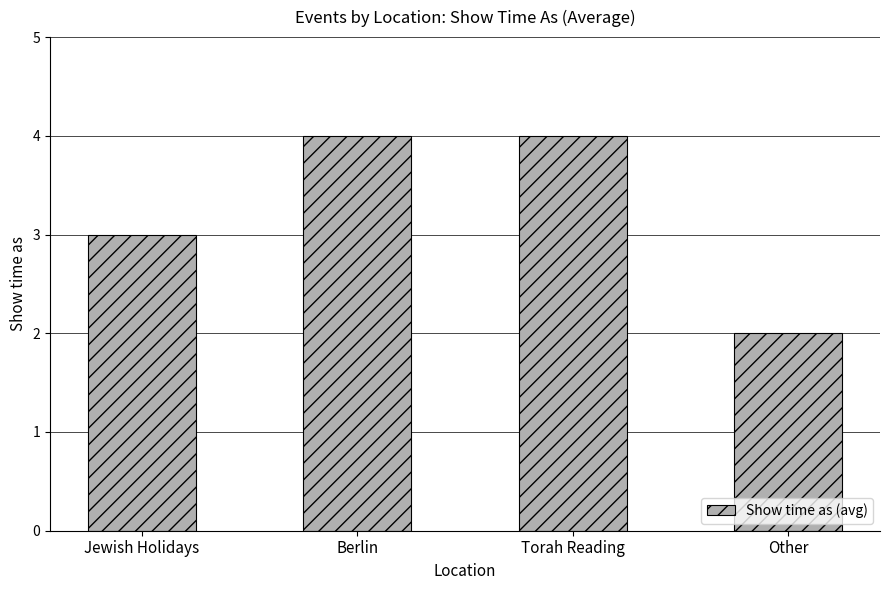

Reading left to right, extract all data points from this chart.

3	4	4	2